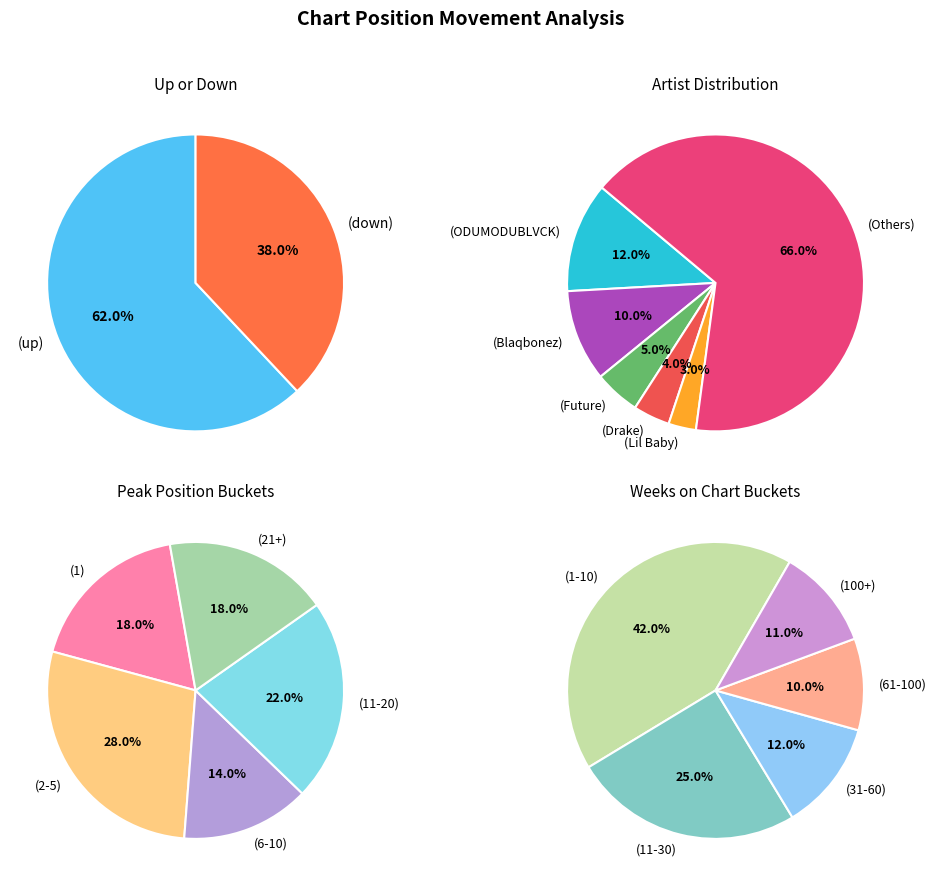

How many segments does this pie chart have?

2